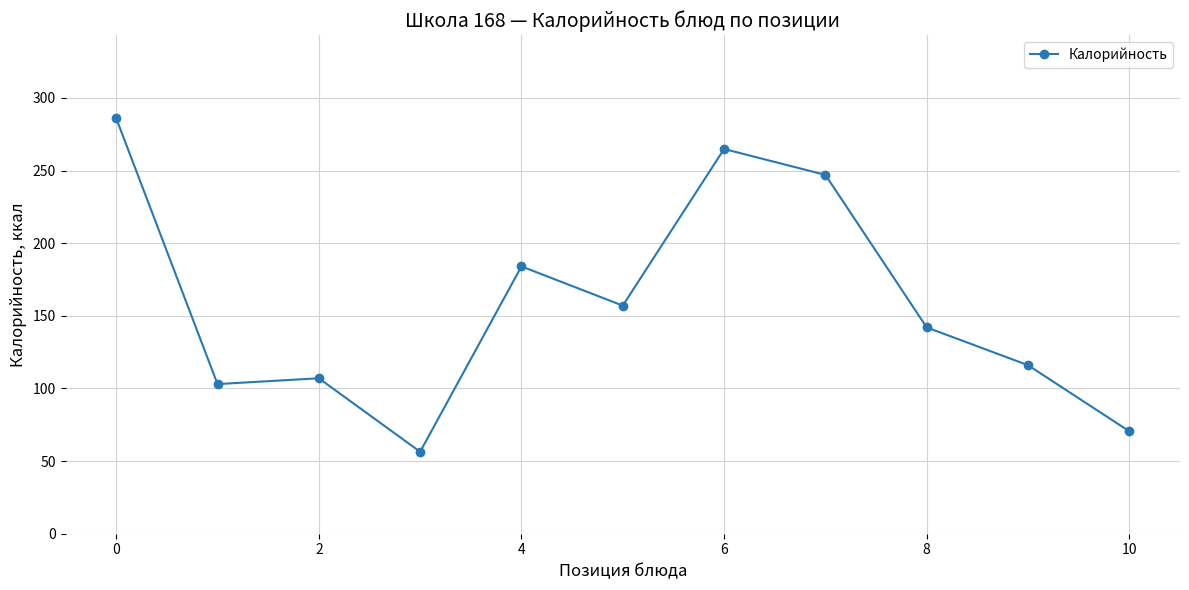

Reading left to right, transcribe all the data shown in this chart.

286.0	103.0	107.0	56.4	184.0	157.0	264.8	247.0	142.0	116.0	70.5